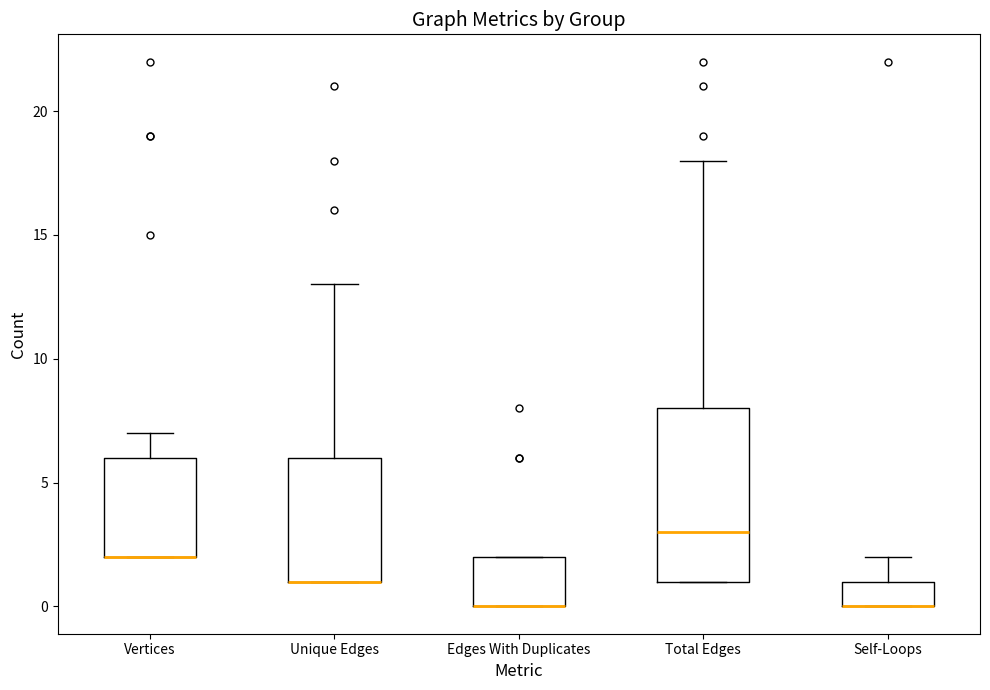

Reading left to right, read every box against the y-axis: the position of its median line, the range the box covers, and the ends of its whiskers. The values are not printed on the chart, so give them approximately, as read against the axis.

Vertices: median 2 (drawn on the box's lower edge), box 2 to 6, whiskers 2 to 7
Unique Edges: median 1 (drawn on the box's lower edge), box 1 to 6, whiskers 1 to 13
Edges With Duplicates: median 0 (drawn on the box's lower edge), box 0 to 2, whiskers 0 to 2
Total Edges: median 3, box 1 to 8, whiskers 1 to 18
Self-Loops: median 0 (drawn on the box's lower edge), box 0 to 1, whiskers 0 to 2